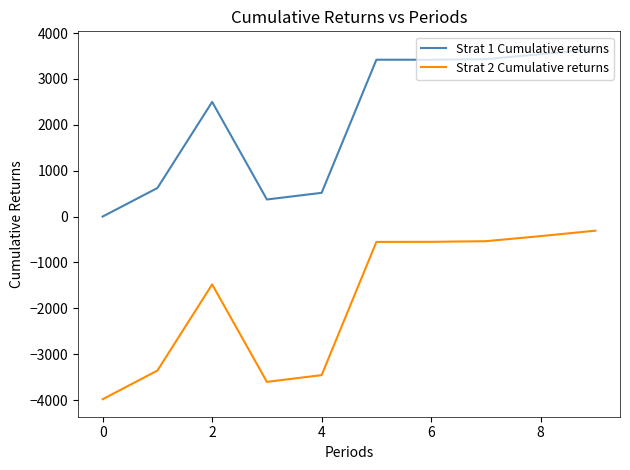

Does the chart display data point markers on the line(s)?

No